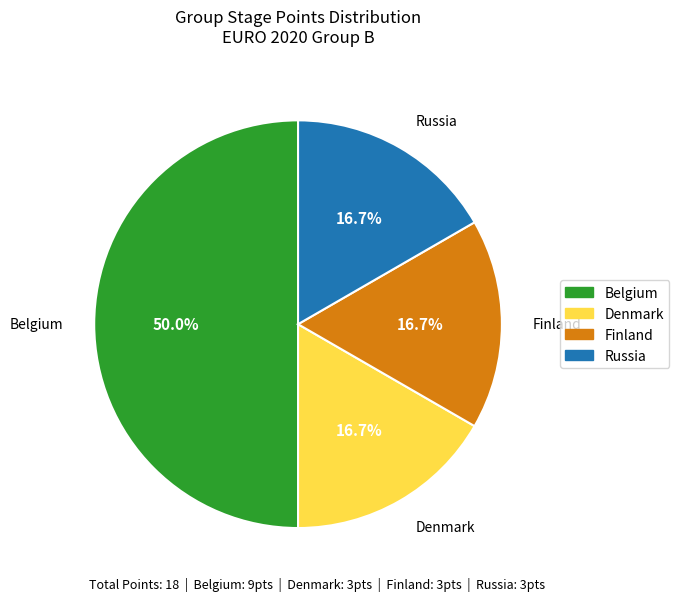

Does Finland account for over 50% of the chart?

No